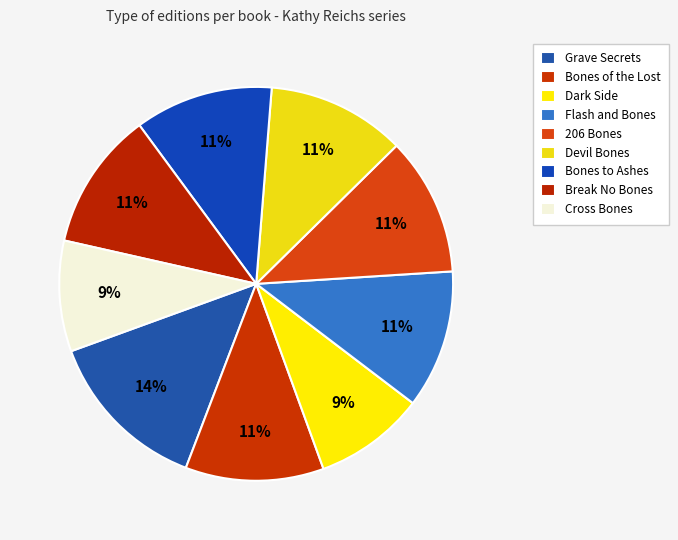

Is the sum of Bones to Ashes and Cross Bones greater than half?

No